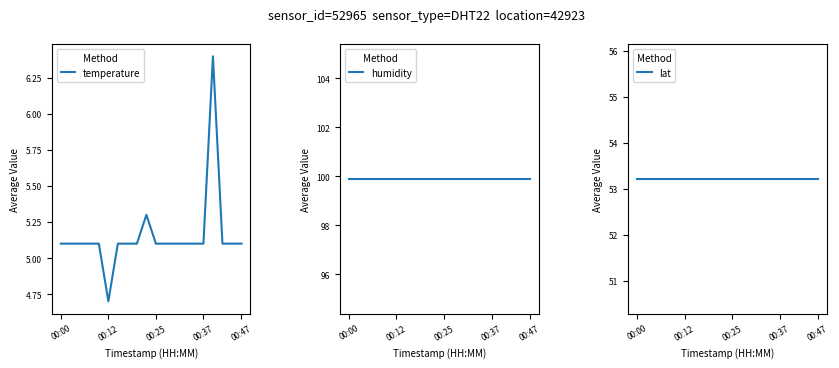

What is the label of the 1st point from the left?

00:00